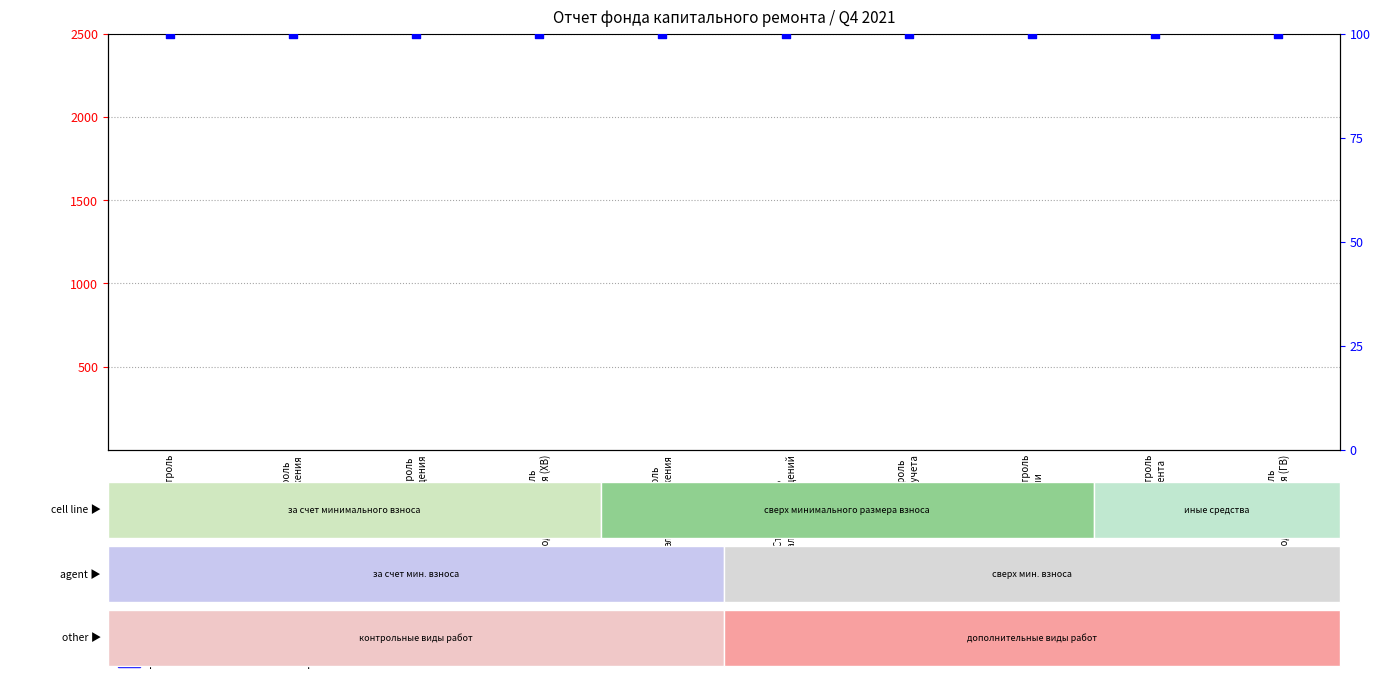

Is the value of percentile rank within the sample at Стр. контроль
электроснабжения greater than the value of count at Стр. контроль
приборов учета?

Yes